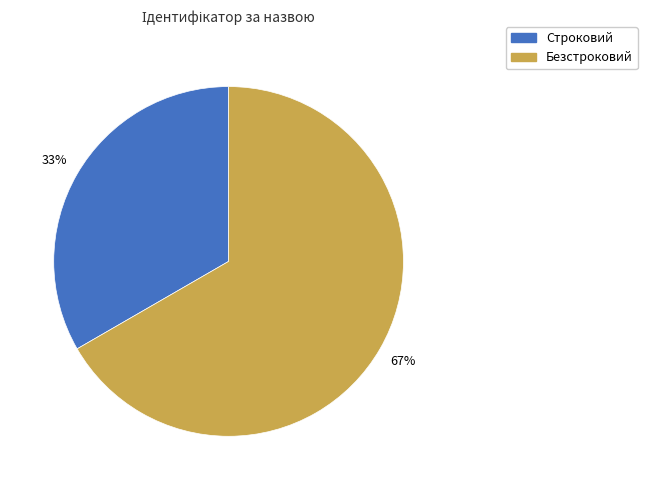

The Безстроковий slice represents 55% of the pie. True or false?

False